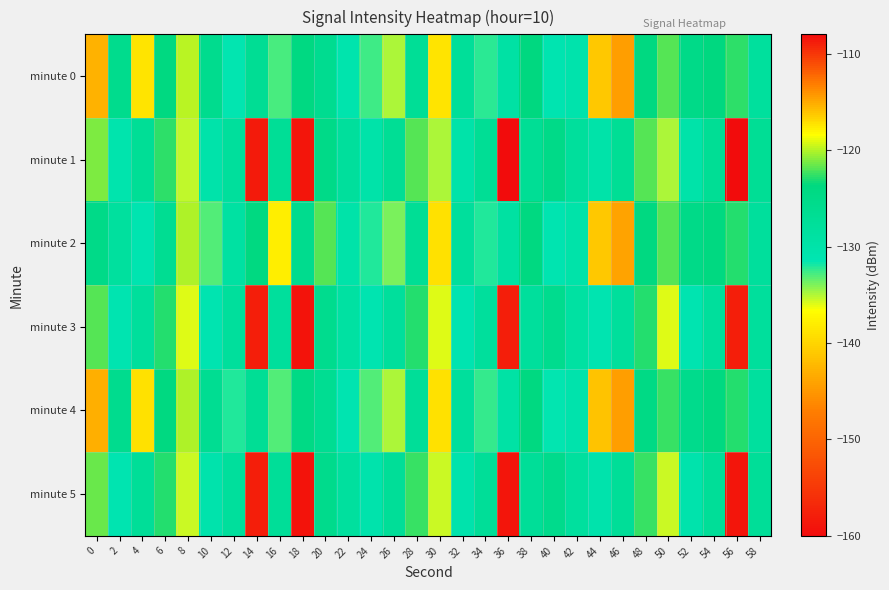

Which category has the lowest value across all series?

18